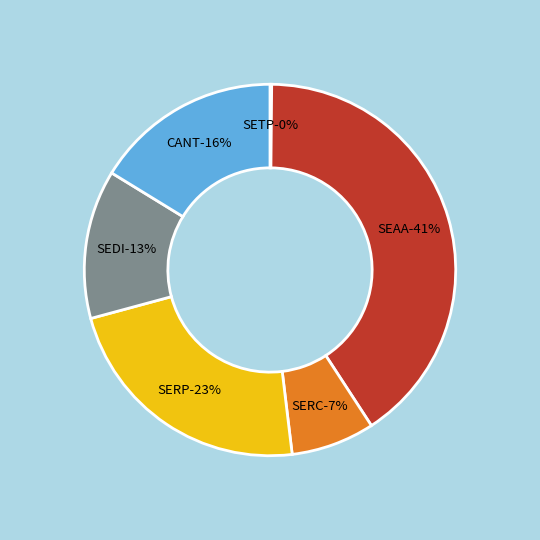

What is the total percentage of CANT and SERC?

23.5%